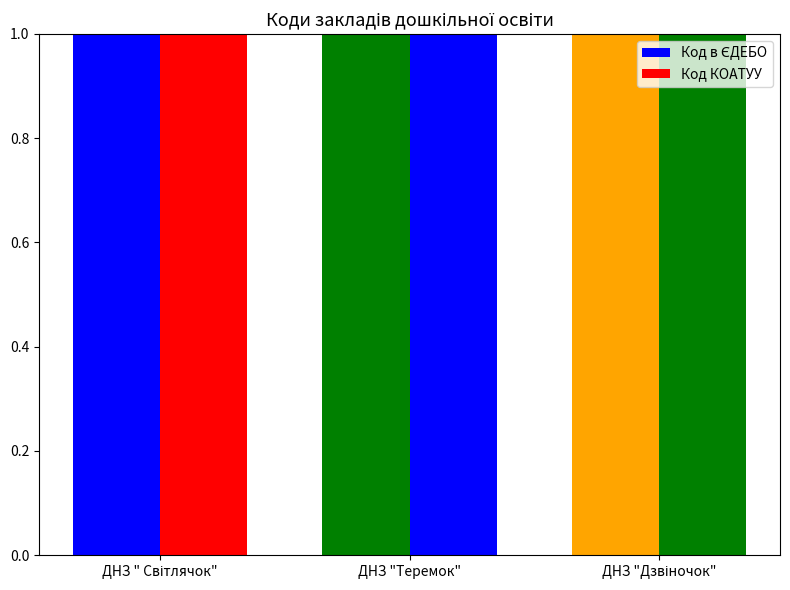

Is it true that Код в ЄДЕБО equals 1.4 at ДНЗ "Теремок"?

False